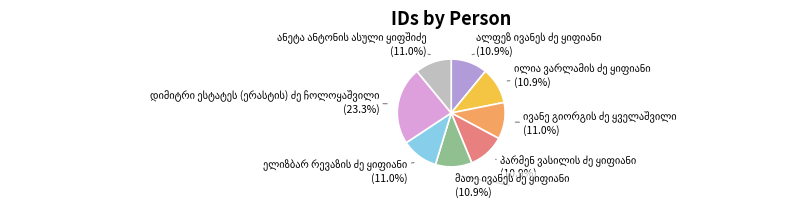

How many slices are in this pie chart?

8